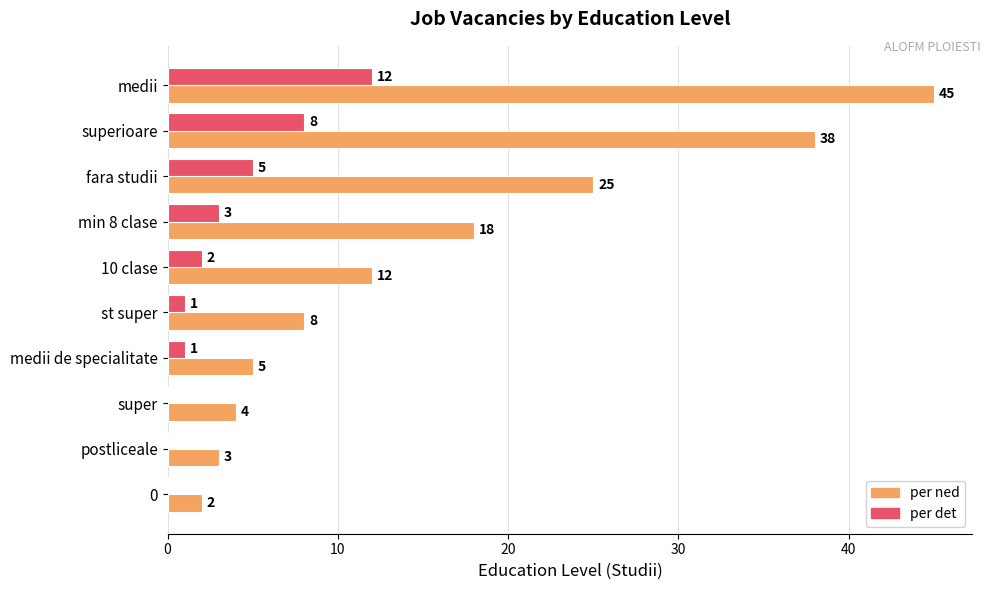

How many data points does each series have?

10